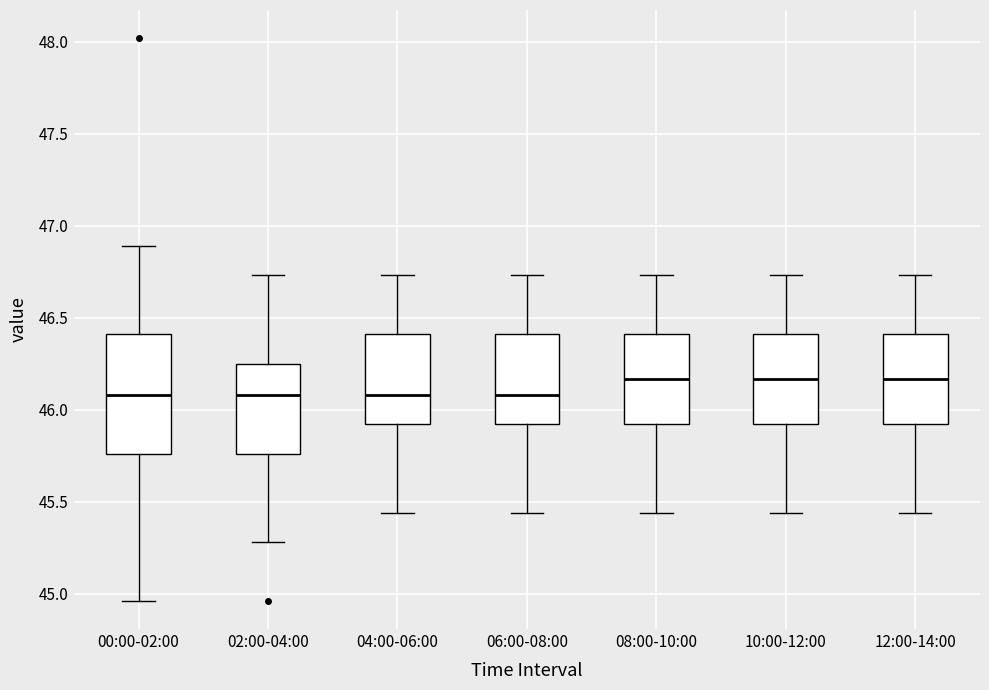

Where does the median line of the box for 10:00-12:00 sit on the y-axis? The values are not printed on the chart, so give them approximately, as read against the axis.

46.15